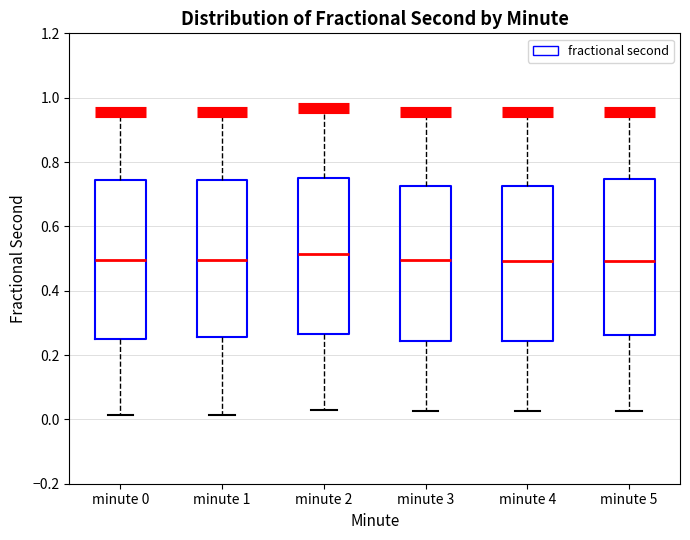

Where does the lower whisker of the box for minute 2 end on the y-axis? The values are not printed on the chart, so give them approximately, as read against the axis.

0.02